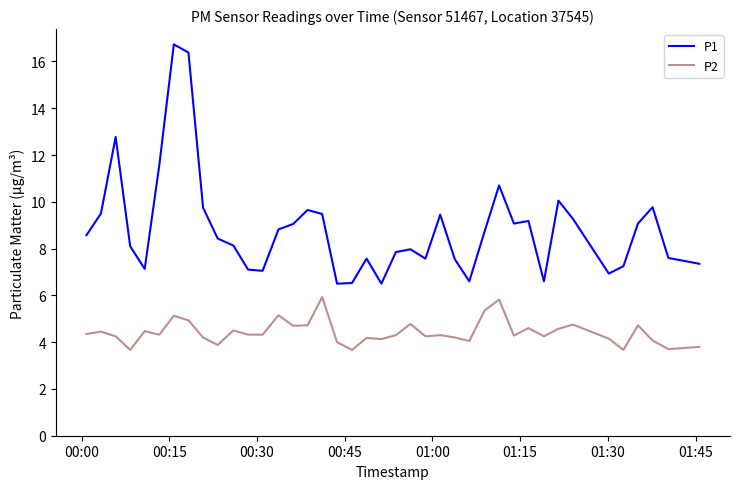

Which series has the largest total across all categories?

P1